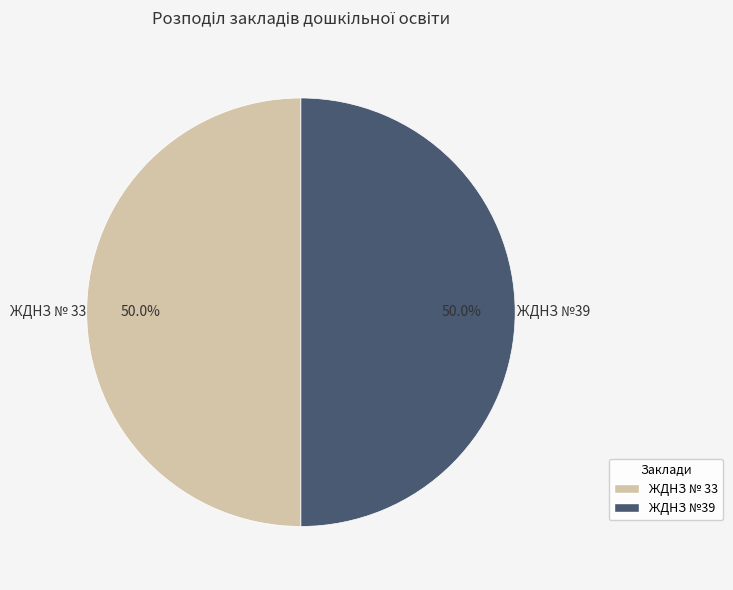

What is the ratio of the value at ЖДНЗ № 33 to the value at ЖДНЗ №39?

1.0